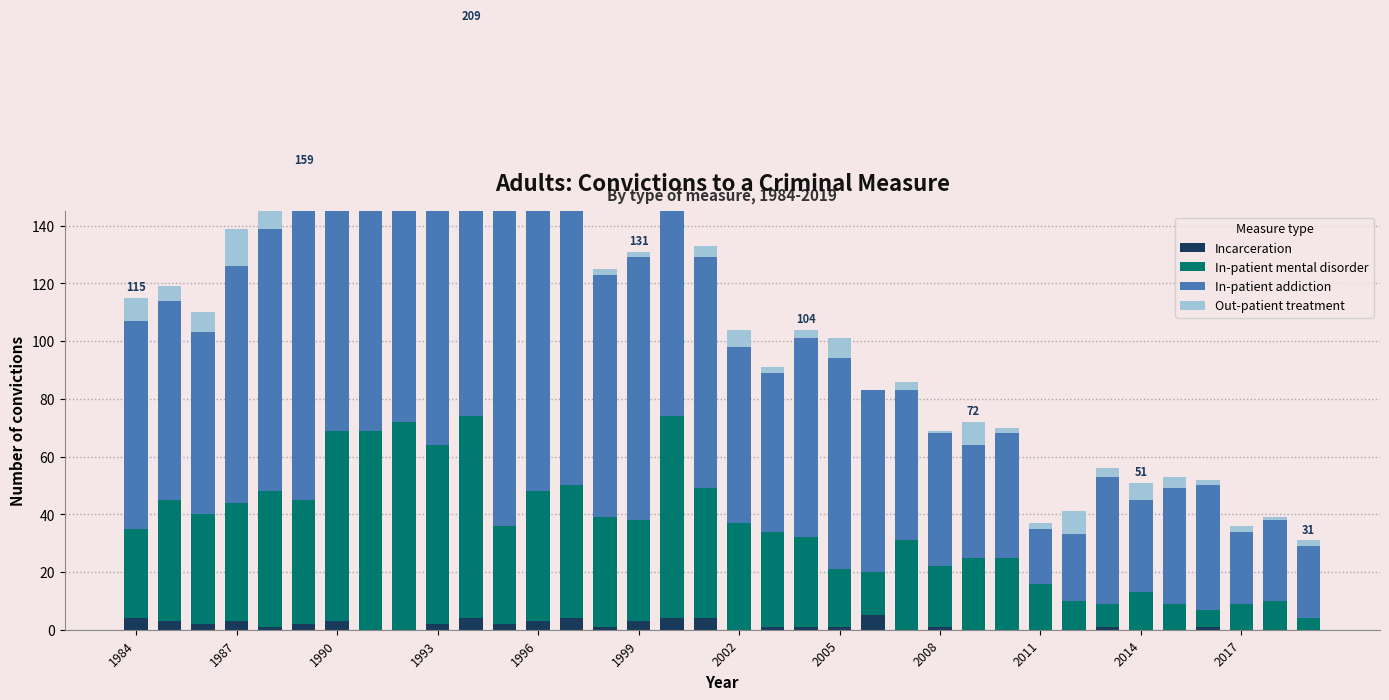

List the series in order of their peak value, highest first.

In-patient addiction, In-patient mental disorder, Out-patient treatment, Incarceration